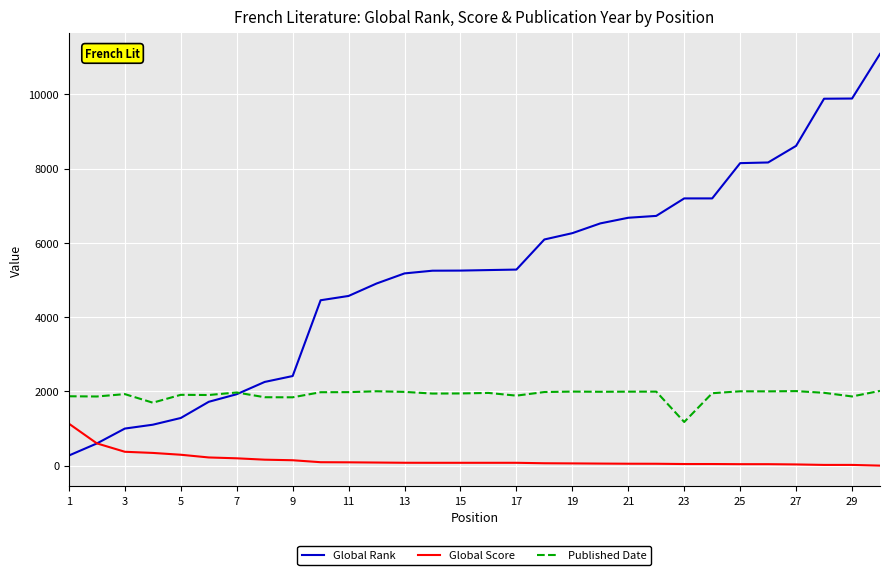

Which series has the largest range (max minus min)?

Global Rank